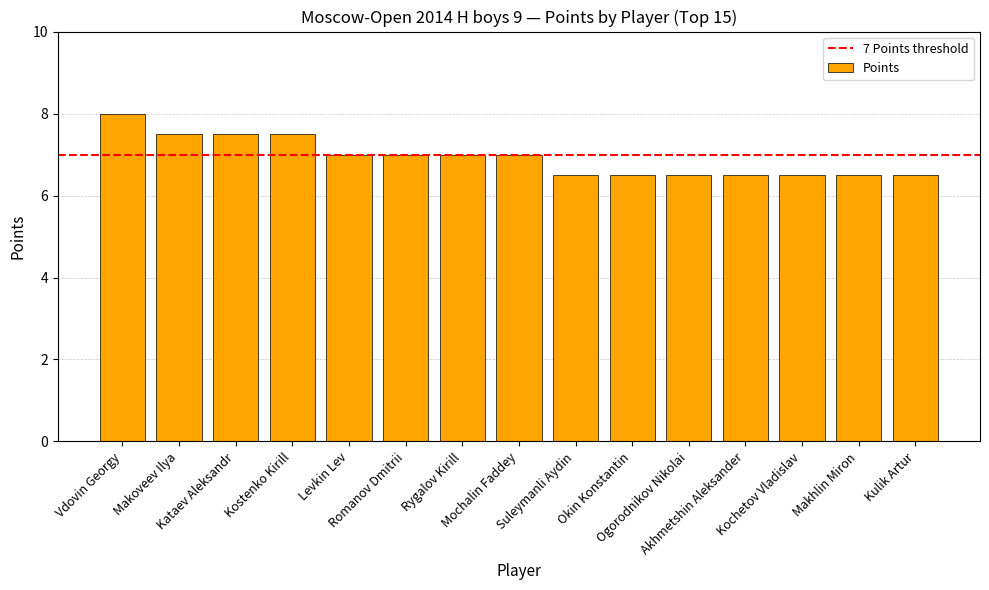

What is the greatest value displayed?

8.0